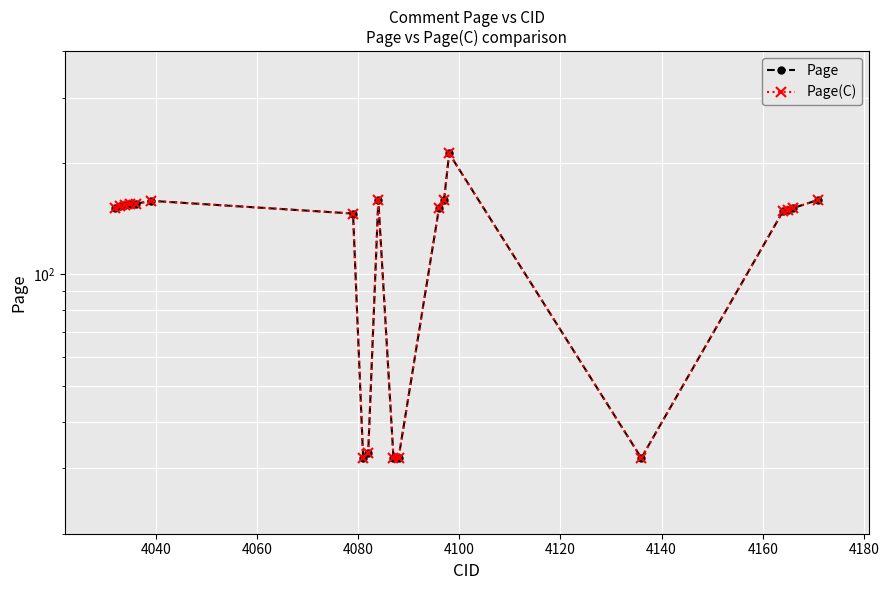

Which series has the largest total across all categories?

Page